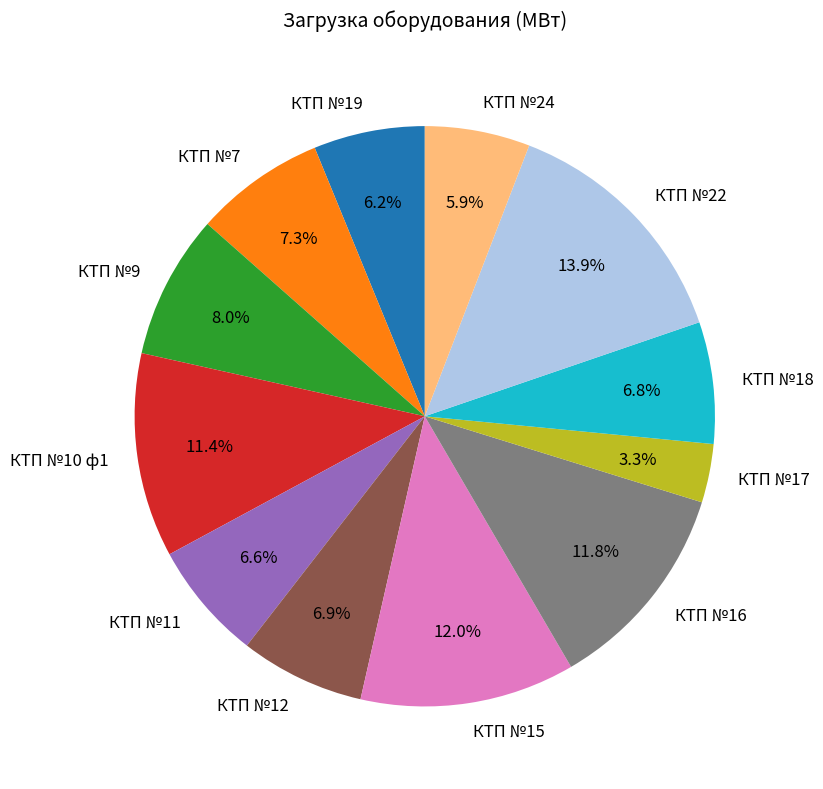

To the nearest percent, what percentage of the pie is КТП №11?

7%